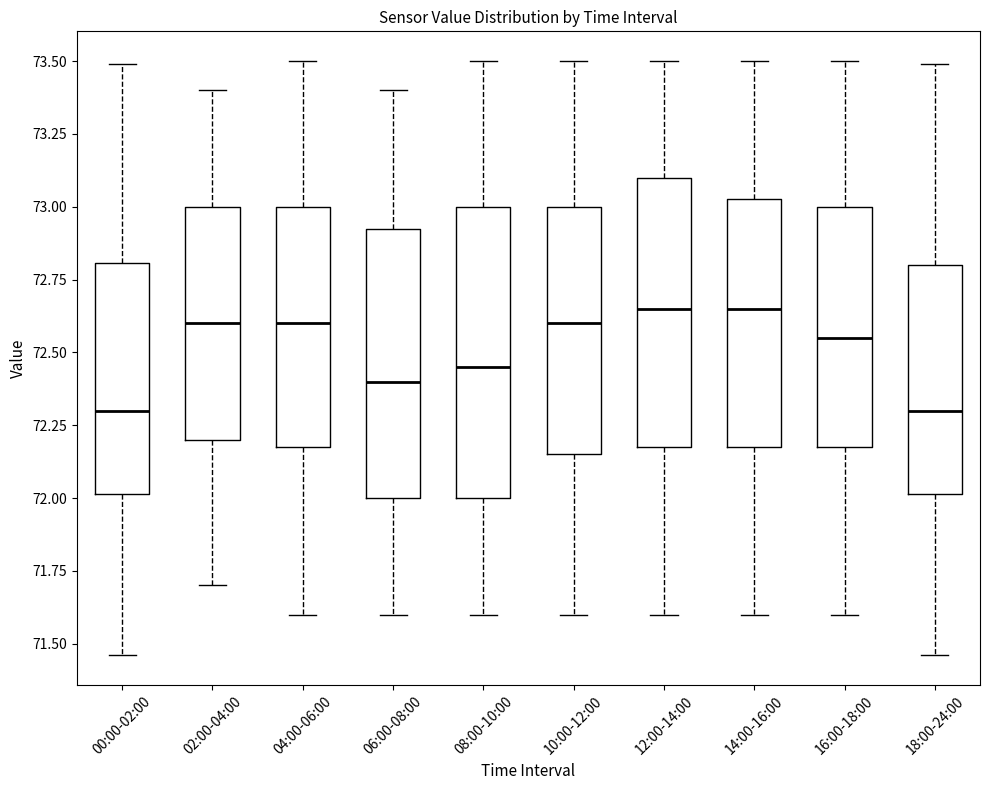

Reading left to right, transcribe this box plot: for each box, give where its median line is, the range the box spans, and where its two whiskers end, as read against the y-axis. The values are not printed on the chart, so give them approximately, as read against the axis.

00:00-02:00: median 72.30, box 72.00 to 72.80, whiskers 71.45 to 73.50
02:00-04:00: median 72.60, box 72.20 to 73.00, whiskers 71.70 to 73.40
04:00-06:00: median 72.60, box 72.20 to 73.00, whiskers 71.60 to 73.50
06:00-08:00: median 72.40, box 72.00 to 72.95, whiskers 71.60 to 73.40
08:00-10:00: median 72.45, box 72.00 to 73.00, whiskers 71.60 to 73.50
10:00-12:00: median 72.60, box 72.15 to 73.00, whiskers 71.60 to 73.50
12:00-14:00: median 72.65, box 72.20 to 73.10, whiskers 71.60 to 73.50
14:00-16:00: median 72.65, box 72.20 to 73.05, whiskers 71.60 to 73.50
16:00-18:00: median 72.55, box 72.20 to 73.00, whiskers 71.60 to 73.50
18:00-24:00: median 72.30, box 72.00 to 72.80, whiskers 71.45 to 73.50